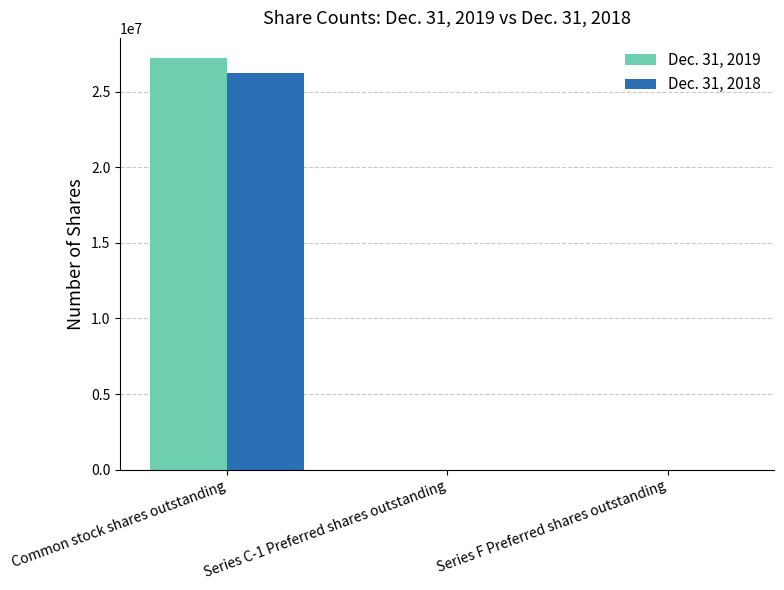

At which category is the sum across all series the highest?

Common stock shares outstanding